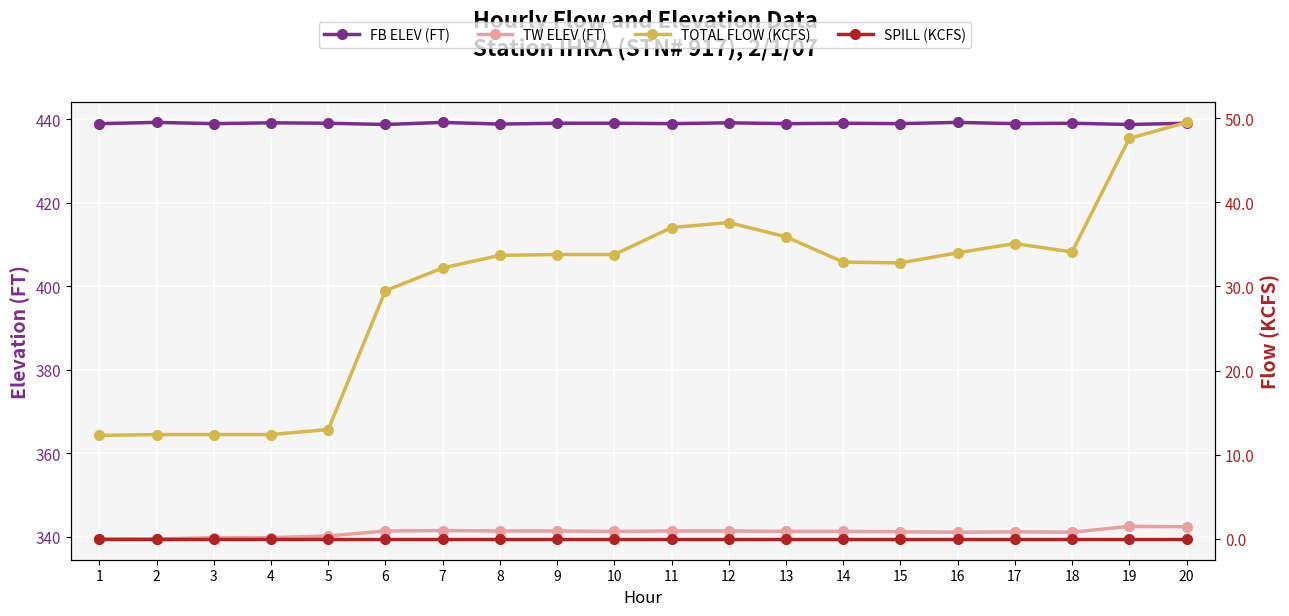

Reading left to right, list all the values displayed in this chart.

FB ELEV (FT): 438.9	439.2	438.9	439.1	439.0	438.7	439.2	438.8	439.0	439.0	438.9	439.1	438.9	439.0	438.9	439.2	438.9	439.0	438.7	439.0
TW ELEV (FT): 339.5	339.5	339.8	339.8	340.2	341.4	341.5	341.4	341.4	341.3	341.4	341.4	341.3	341.3	341.2	341.1	341.2	341.1	342.5	342.4
TOTAL FLOW (KCFS): 12.3	12.4	12.4	12.4	13.0	29.5	32.2	33.7	33.8	33.8	37.0	37.6	35.9	32.9	32.8	34.0	35.1	34.1	47.6	49.5
SPILL (KCFS): 0.0	0.0	0.0	0.0	0.0	0.0	0.0	0.0	0.0	0.0	0.0	0.0	0.0	0.0	0.0	0.0	0.0	0.0	0.0	0.0